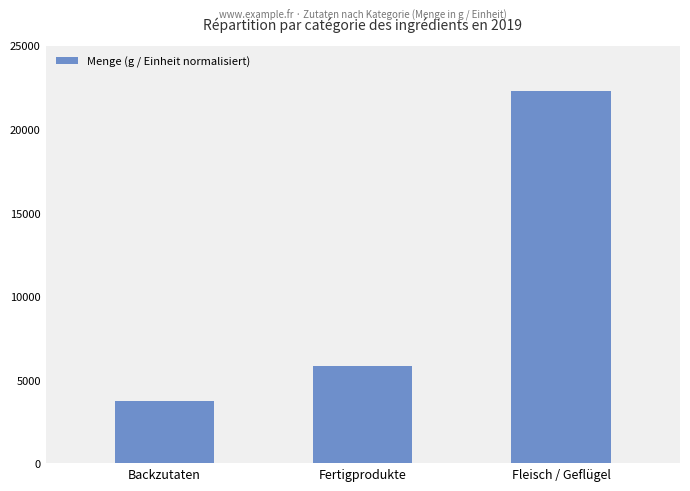

Reading left to right, what are all the values shown in this chart?

Backzutaten=3745	Fertigprodukte=5815	Fleisch / Geflügel=22305